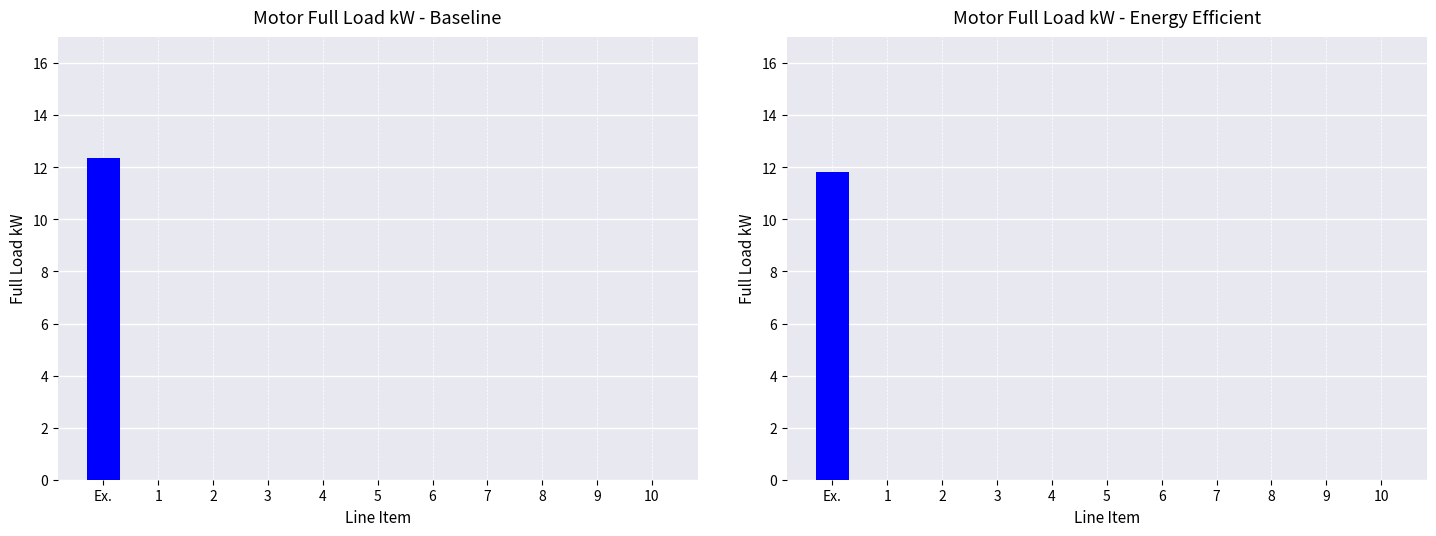

The value of Energy Efficient Full Load kW at 5 is 4.2. True or false?

False